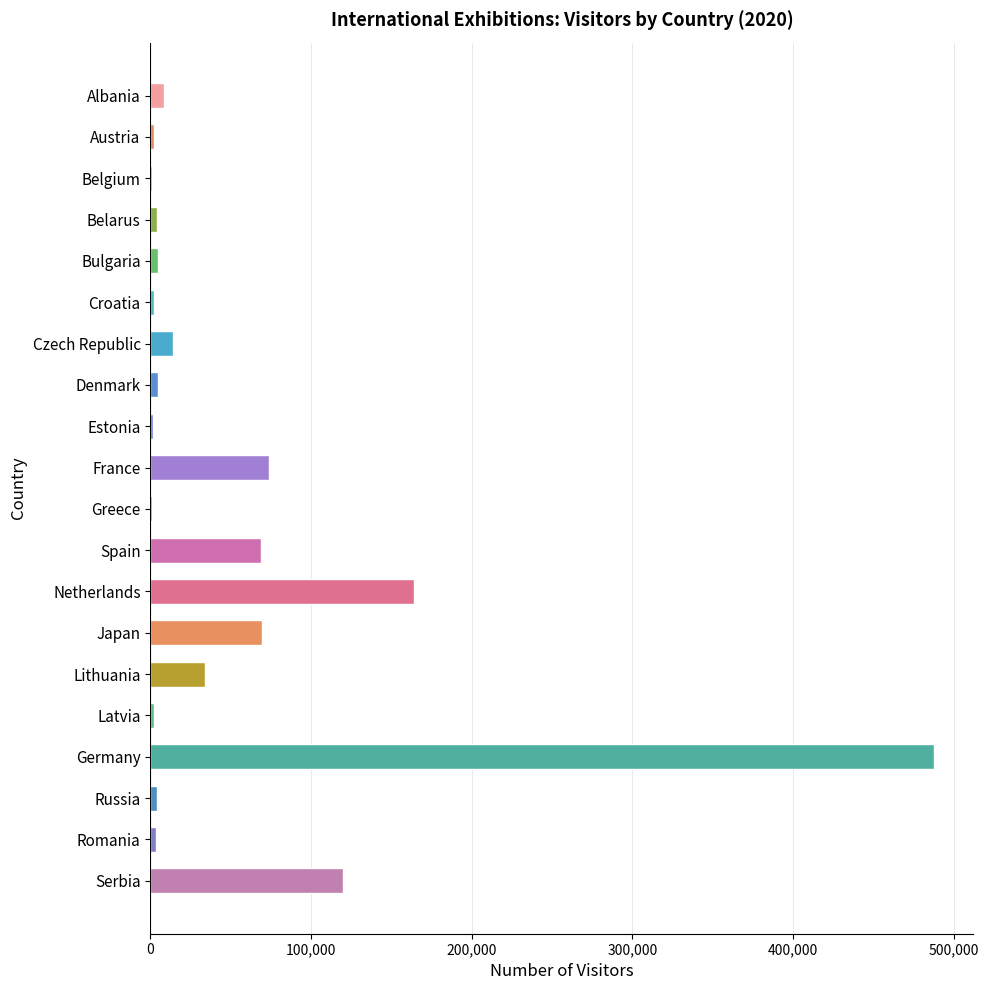

What is the greatest value displayed?

487938